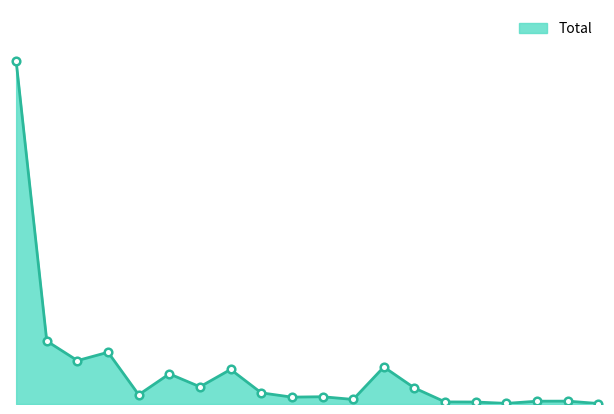

How many lines are shown in the chart?

1